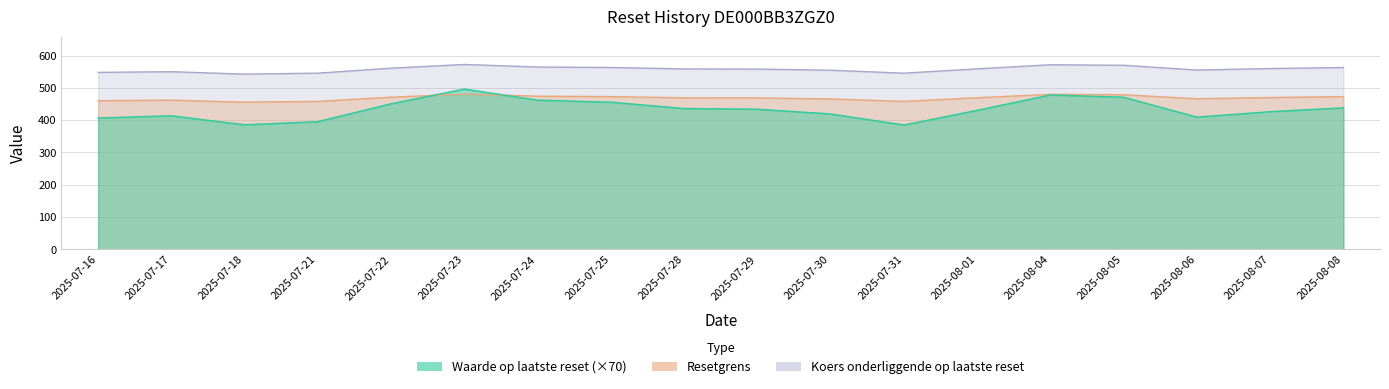

Which label corresponds to the smallest value in the chart?

2025-07-31